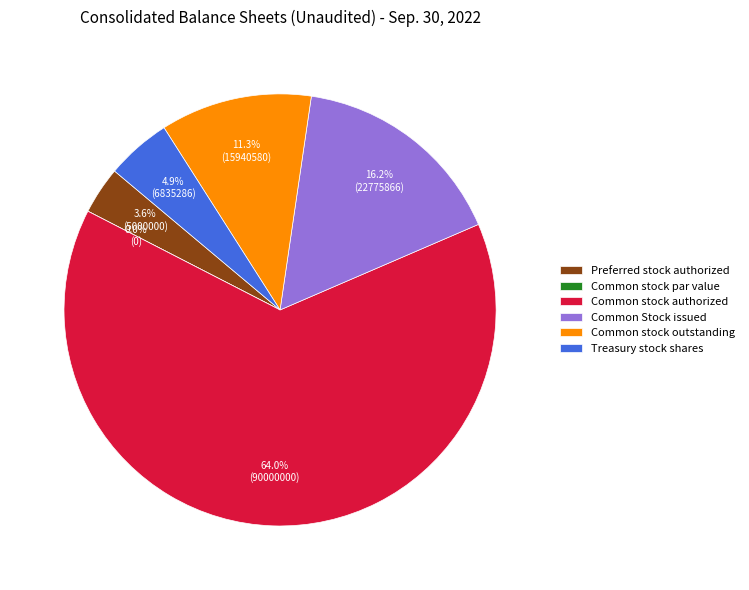

What is the change in value from Common Stock issued to Treasury stock shares?

-15940580.0